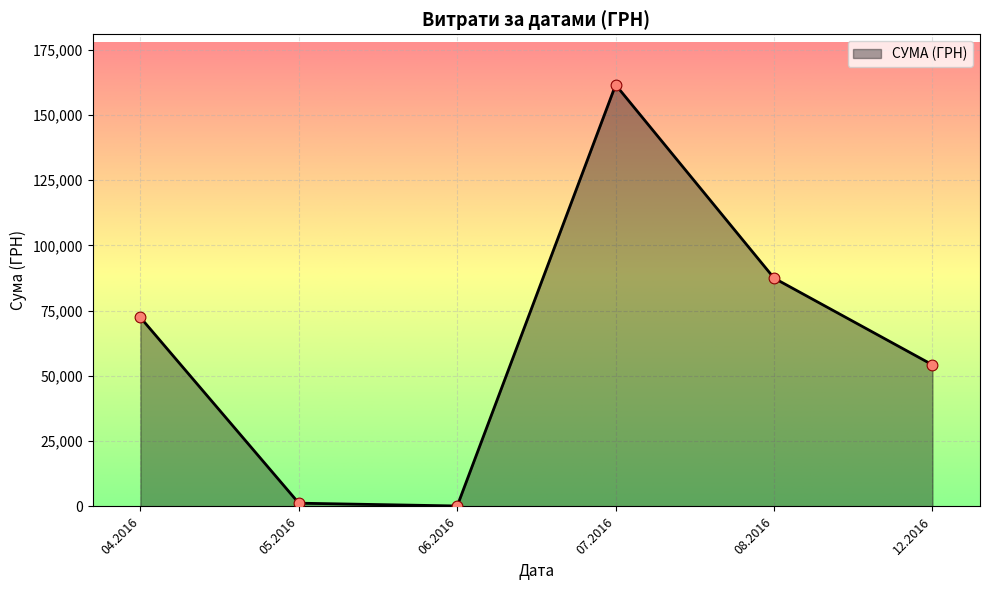

Approximately how many times larger is the value at 12.2016 compared to 08.2016?

0.6